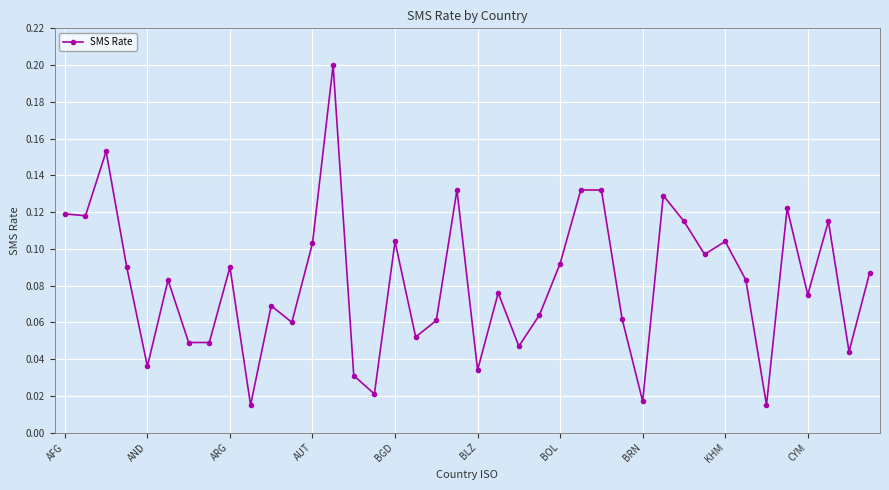

True or false: the data has more than 2 interior local peaks.

True